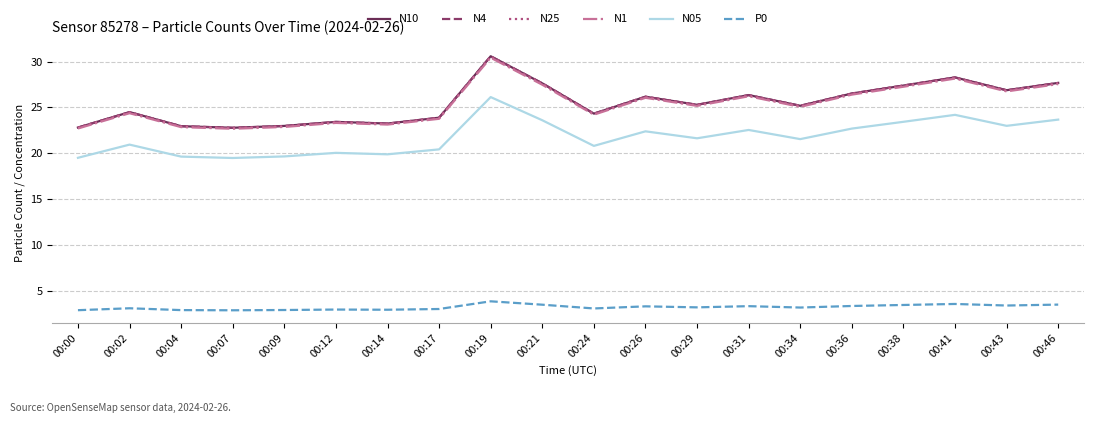

True or false: N4 and N05 cross at least once.

False